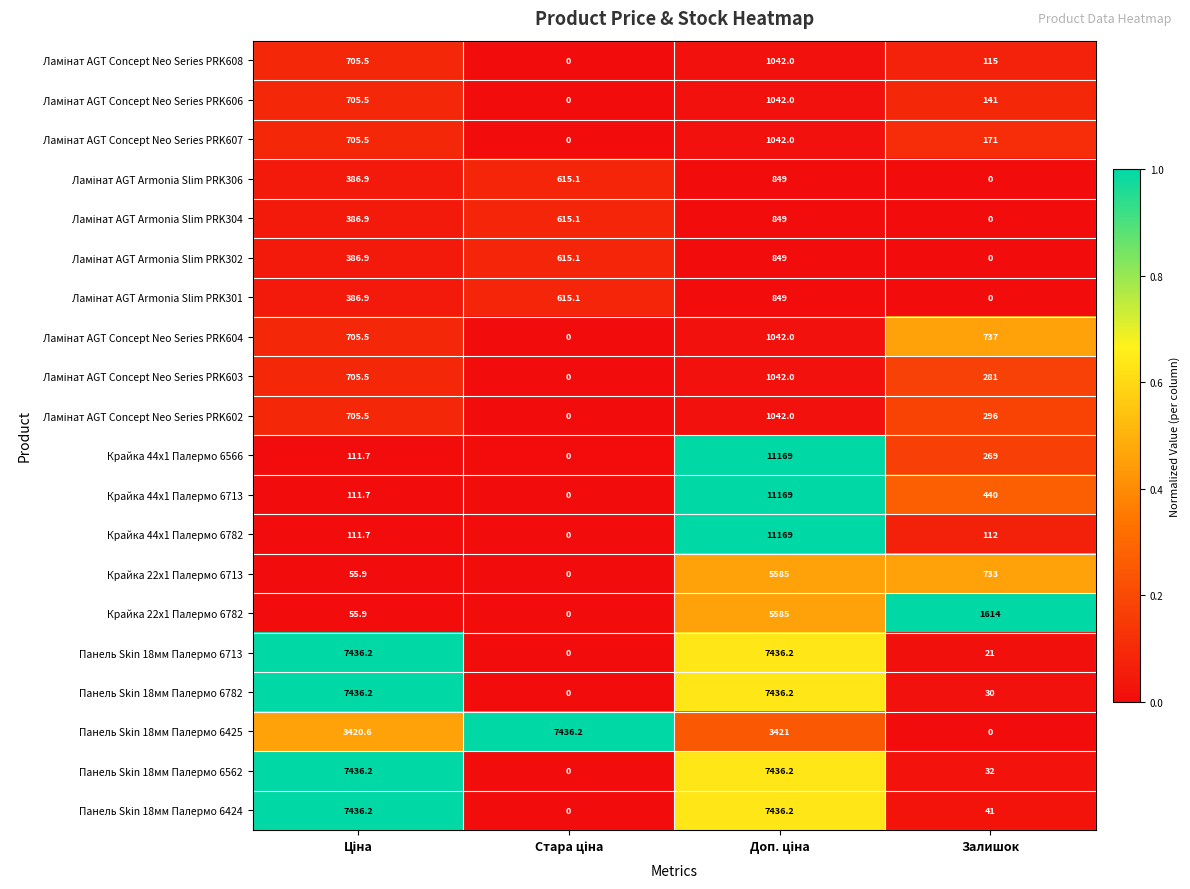

What is the greatest value displayed?

11169.0